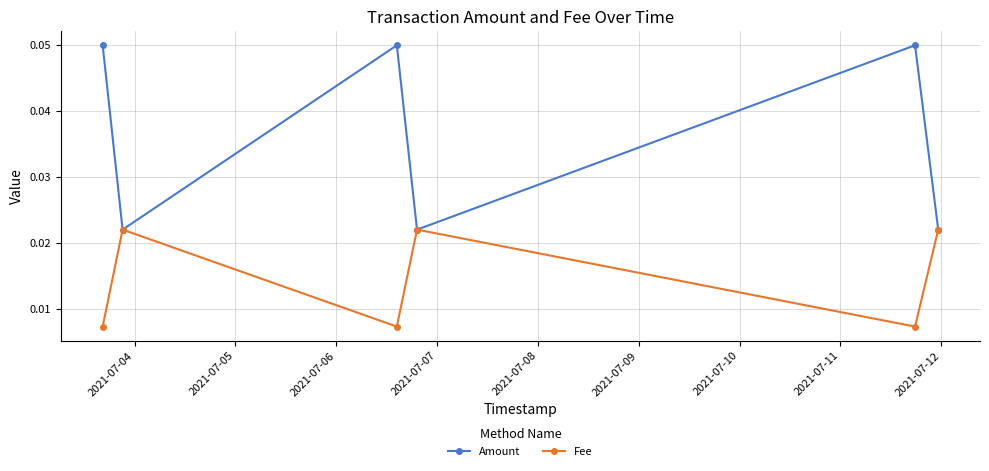

At how many categories does at least one series exceed 0?

6